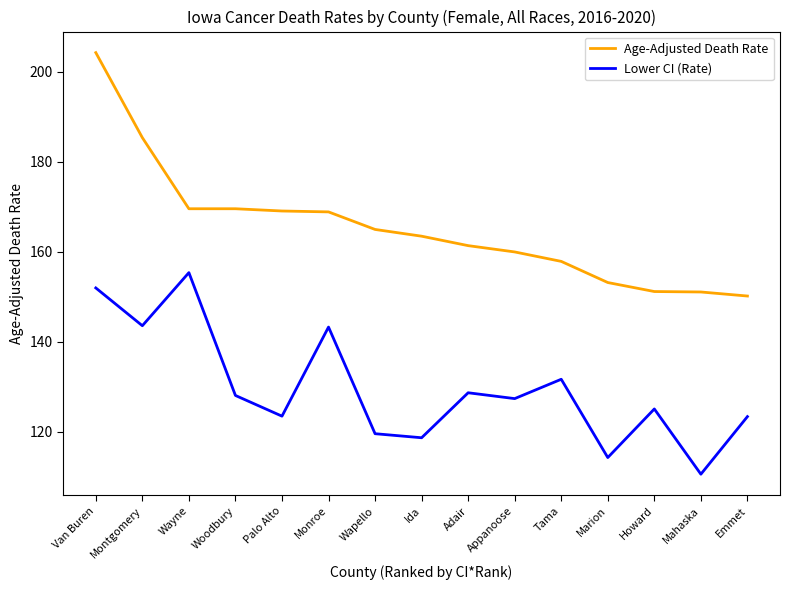

What position from the left is Woodbury?

4